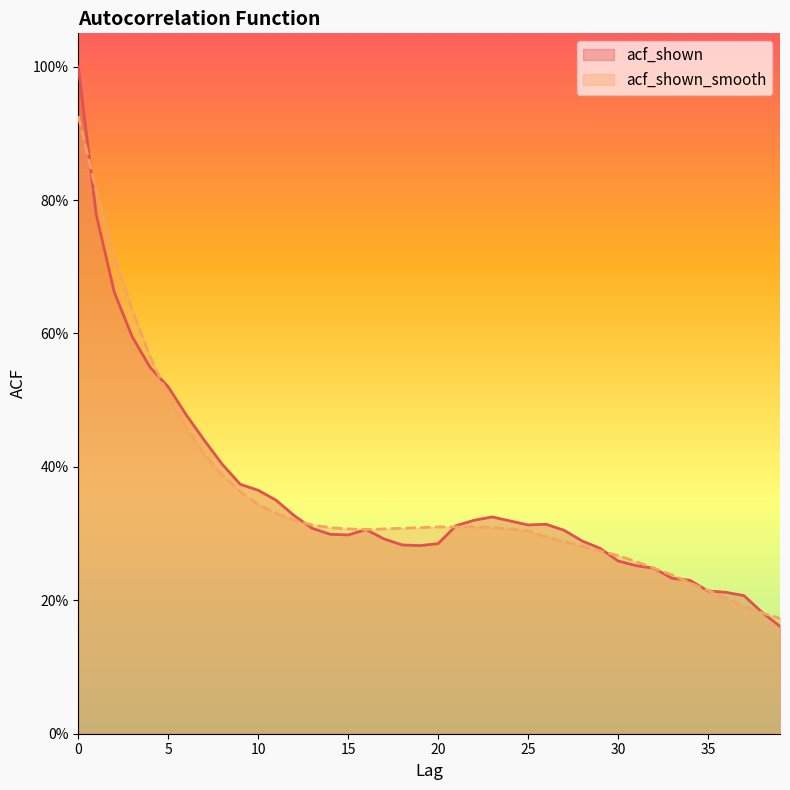

Reading left to right, list all the values displayed in this chart.

acf_shown: 1.0	0.8	0.7	0.6	0.5	0.5	0.5	0.4	0.4	0.4	0.4	0.3	0.3	0.3	0.3	0.3	0.3	0.3	0.3	0.3	0.3	0.3	0.3	0.3	0.3	0.3	0.3	0.3	0.3	0.3	0.3	0.3	0.2	0.2	0.2	0.2	0.2	0.2	0.2	0.2
acf_shown_smooth: 0.9	0.8	0.7	0.6	0.6	0.5	0.5	0.4	0.4	0.4	0.3	0.3	0.3	0.3	0.3	0.3	0.3	0.3	0.3	0.3	0.3	0.3	0.3	0.3	0.3	0.3	0.3	0.3	0.3	0.3	0.3	0.3	0.2	0.2	0.2	0.2	0.2	0.2	0.2	0.2